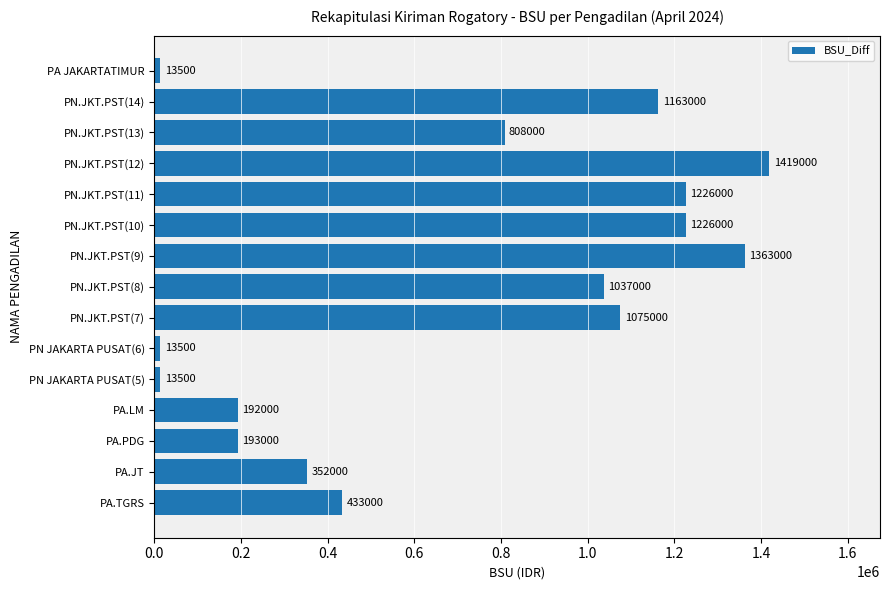

Does the chart contain stacked bars?

No